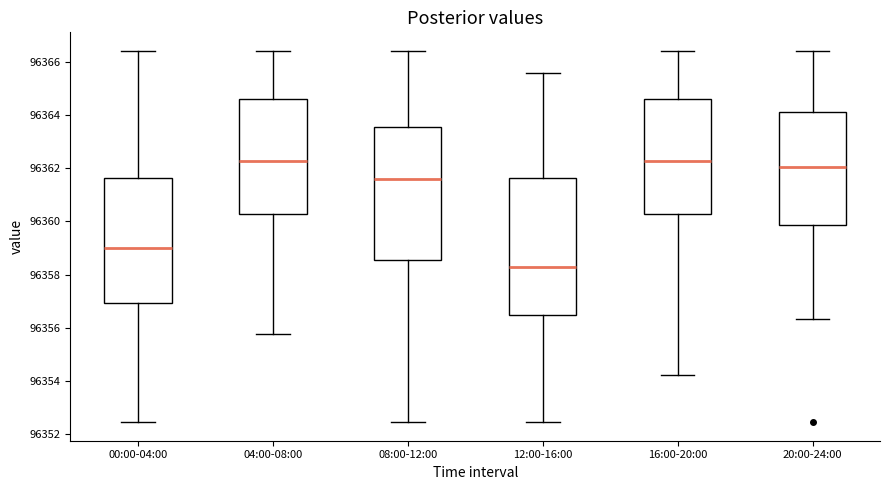

Where does the median line of the box for 12:00-16:00 sit on the y-axis? The values are not printed on the chart, so give them approximately, as read against the axis.

96358.2